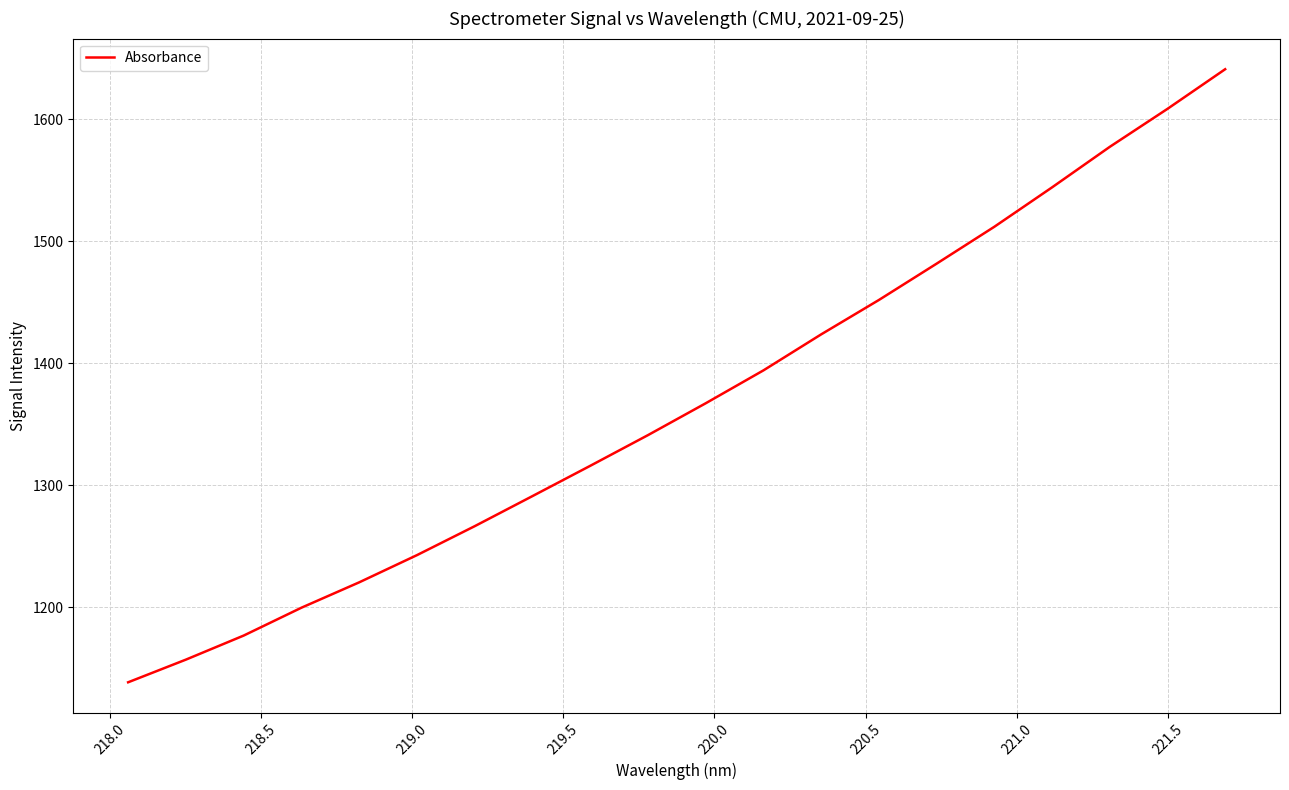

Is this an area chart (filled region under the line)?

No